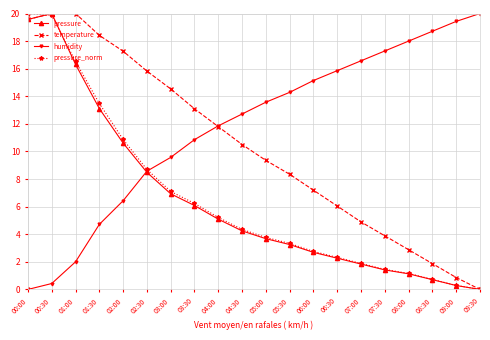

Which category has the highest value in the pressure series?

00:30